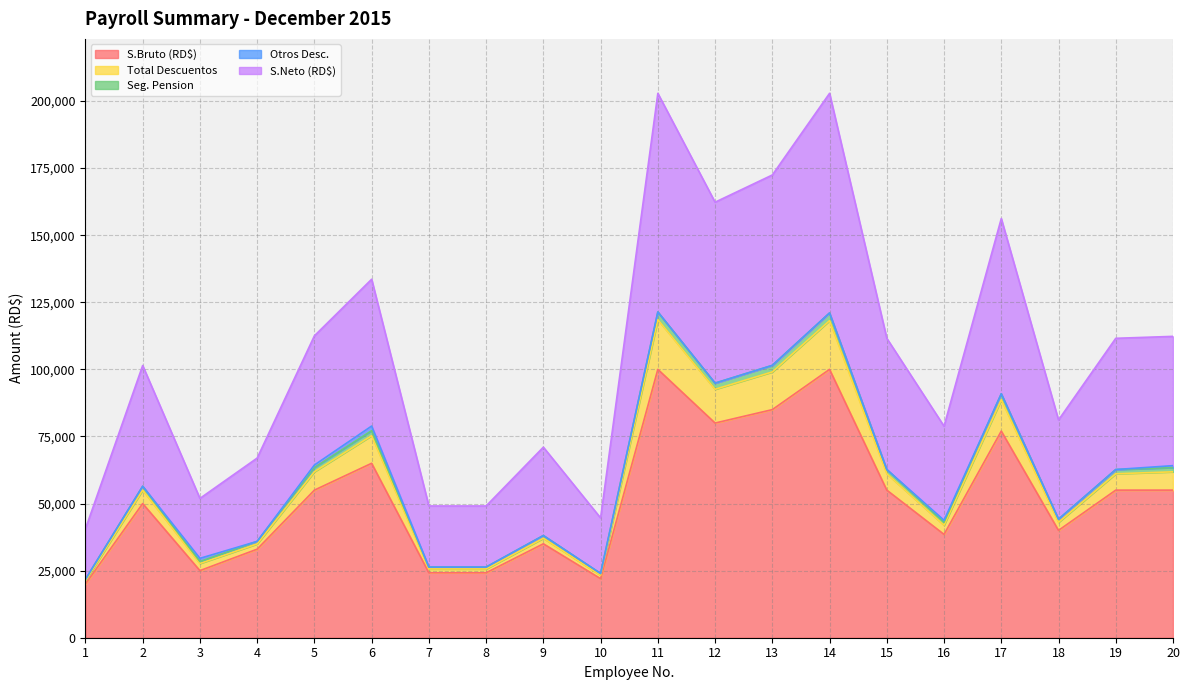

True or false: Seg. Pension and S.Bruto (RD$) cross at least once.

False